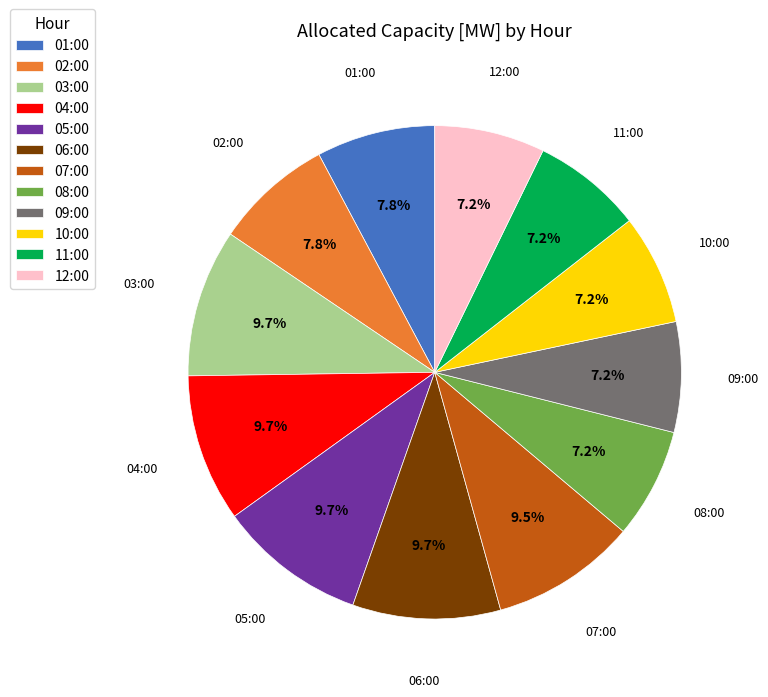

What portion of the pie excludes 02:00?

92.2%